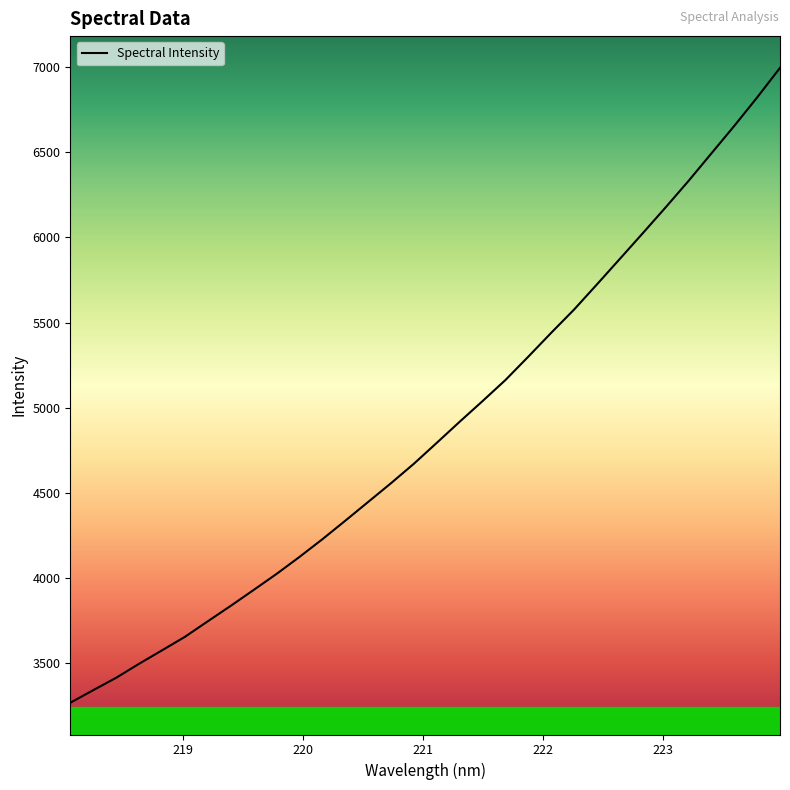

What is the smallest value displayed?

3267.4